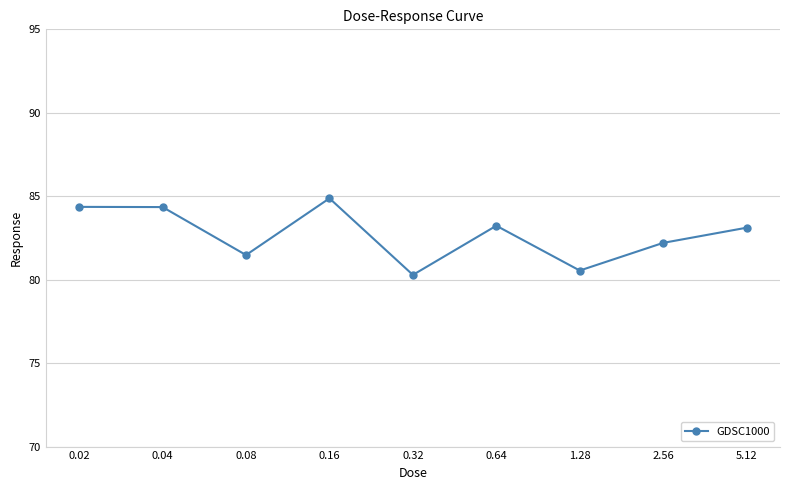

What is the difference between the maximum and second lowest values?

4.3